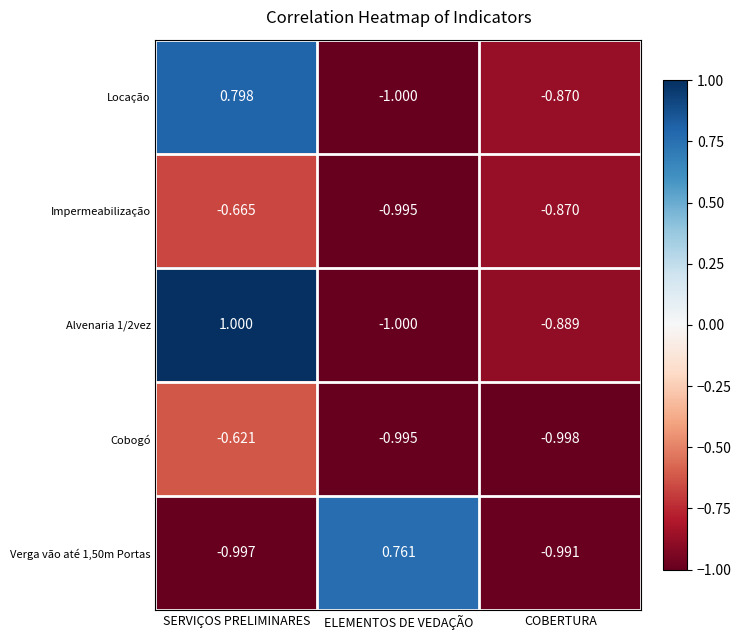

At which category is the sum across all series the highest?

SERVIÇOS PRELIMINARES